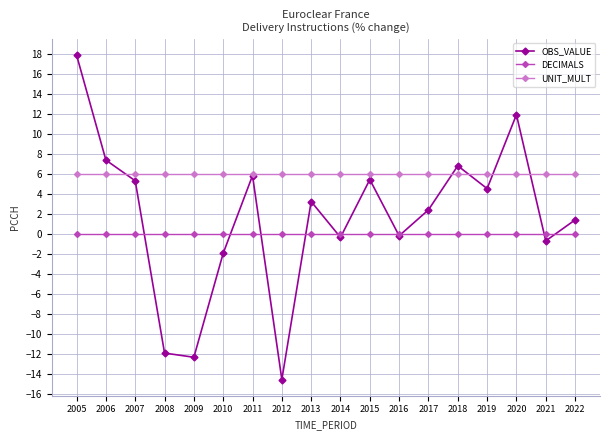

Which category has the lowest value in the OBS_VALUE series?

2012